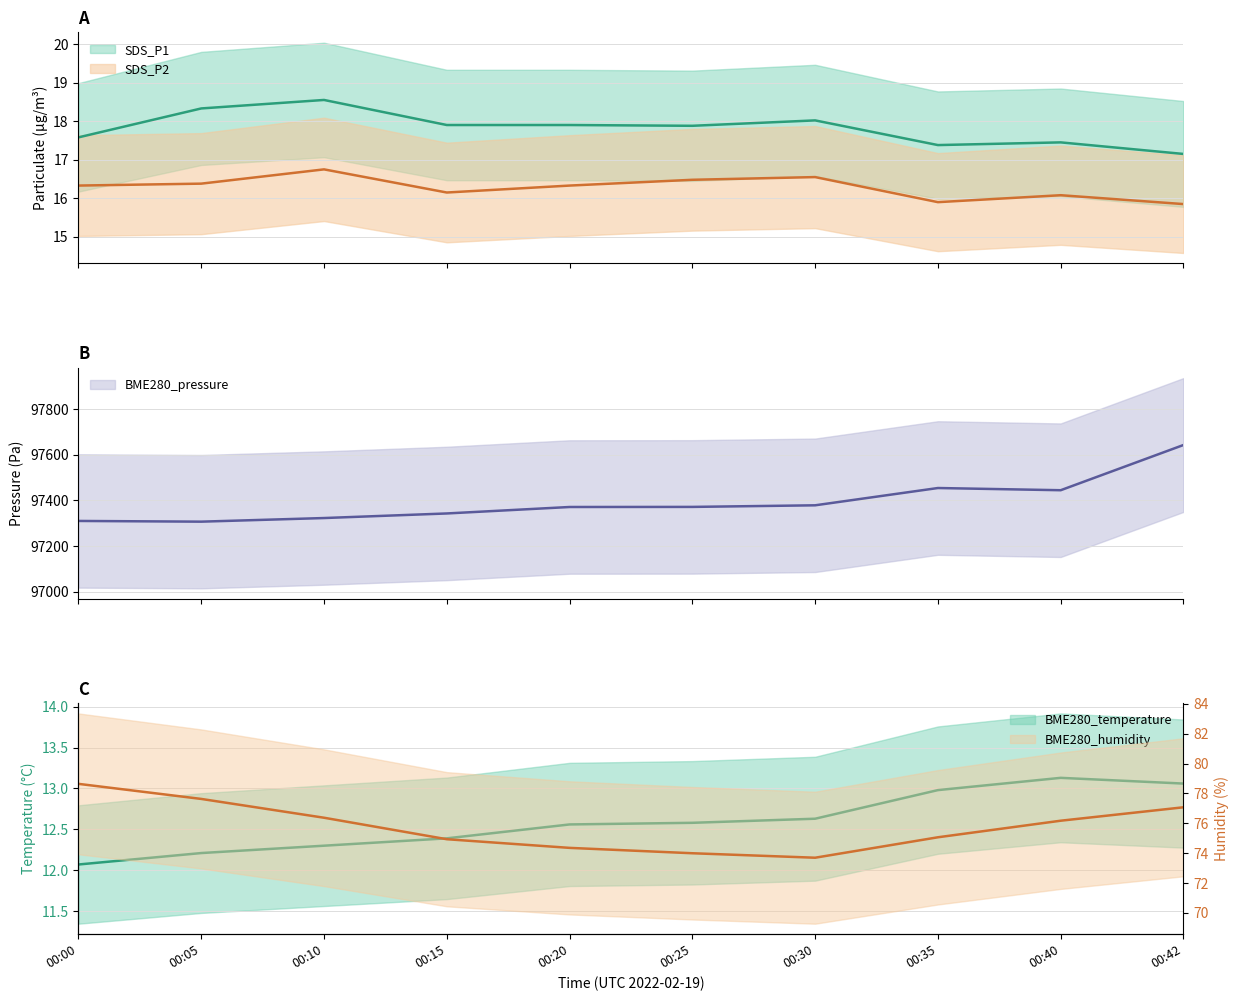

Where is the first local maximum for BME280_pressure?

00:35